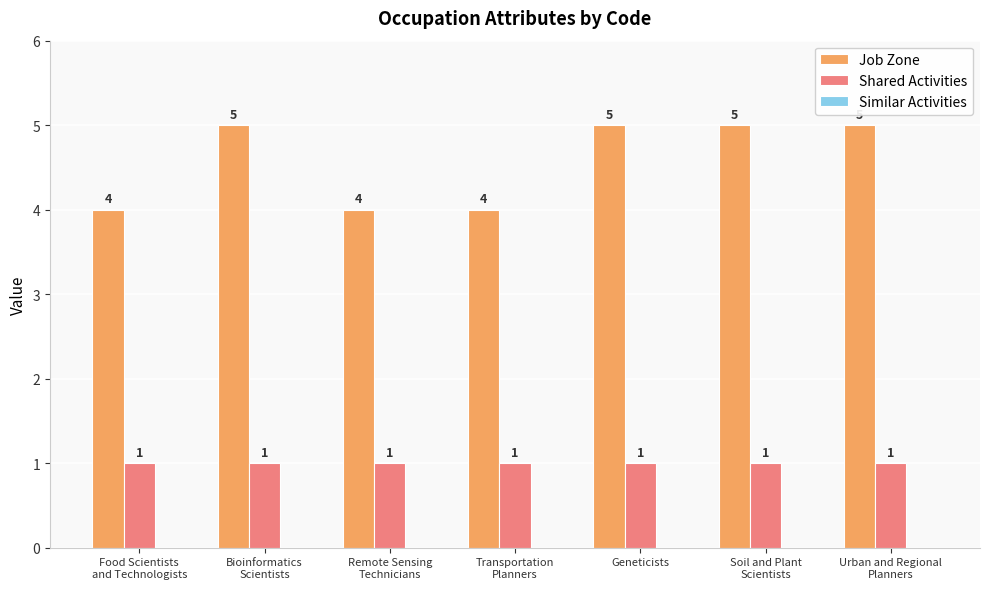

What is the label of the 2nd bar from the left?

Bioinformatics
Scientists